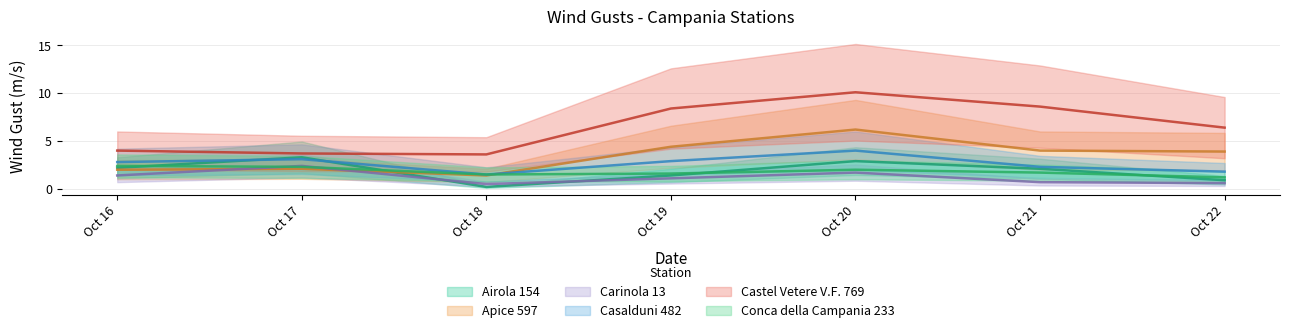

True or false: Castel Vetere V.F. 769 and Apice 597 intersect in this chart.

False